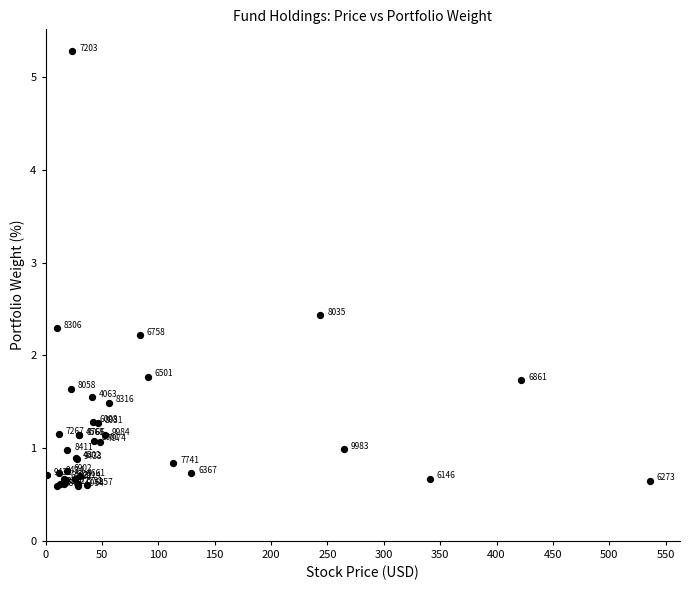

What Y value in the scatter plot is closest to 2?

2.2